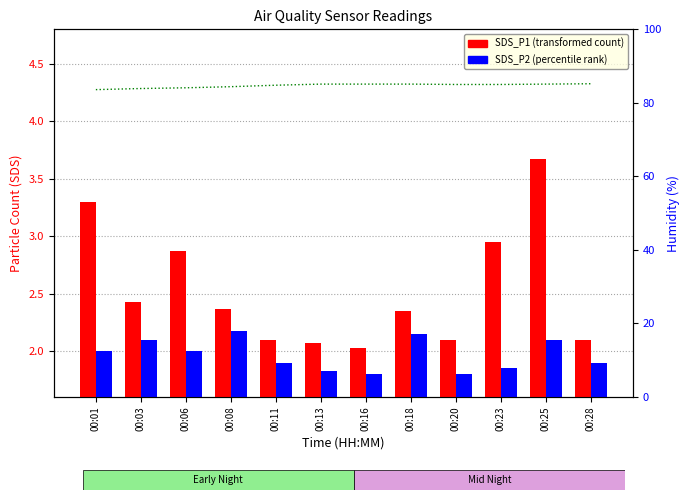

List the series in order of their peak value, highest first.

Humidity, SDS_P1, SDS_P2